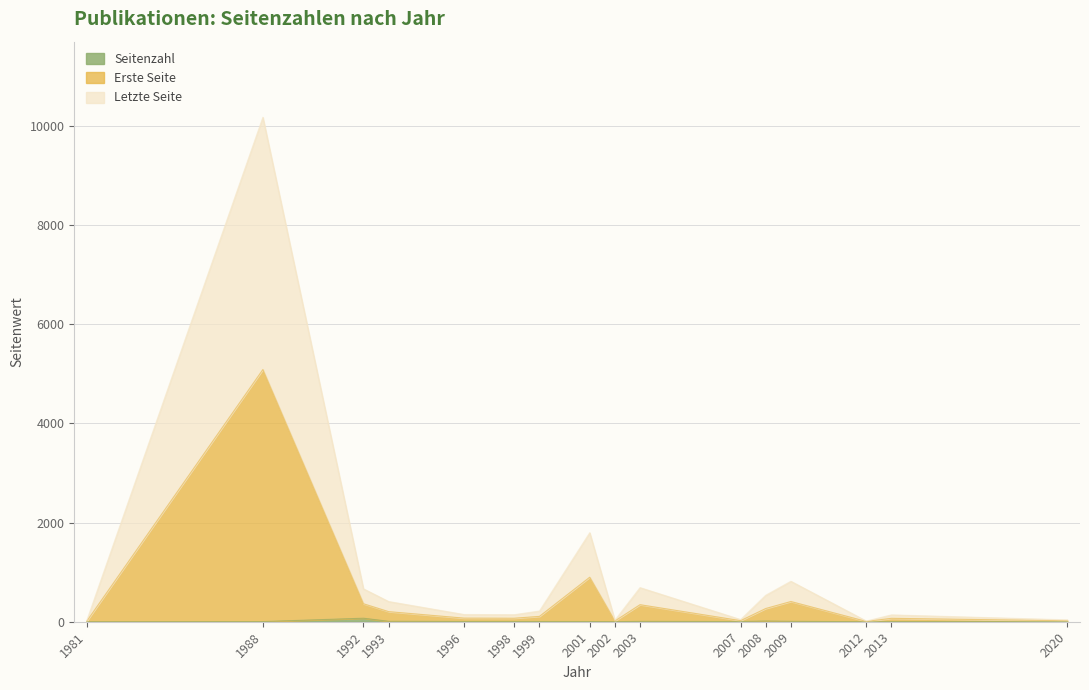

At which label does Letzte Seite reach its peak?

1988